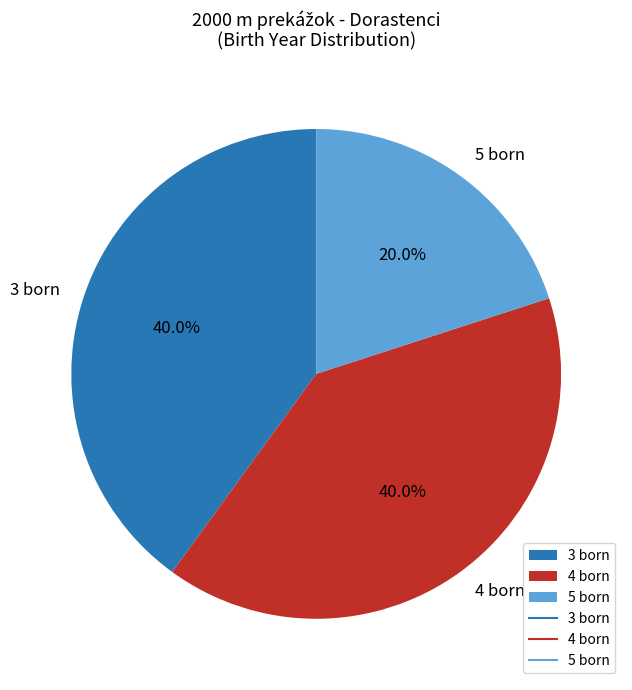

Is there any slice that represents more than half of the pie?

No